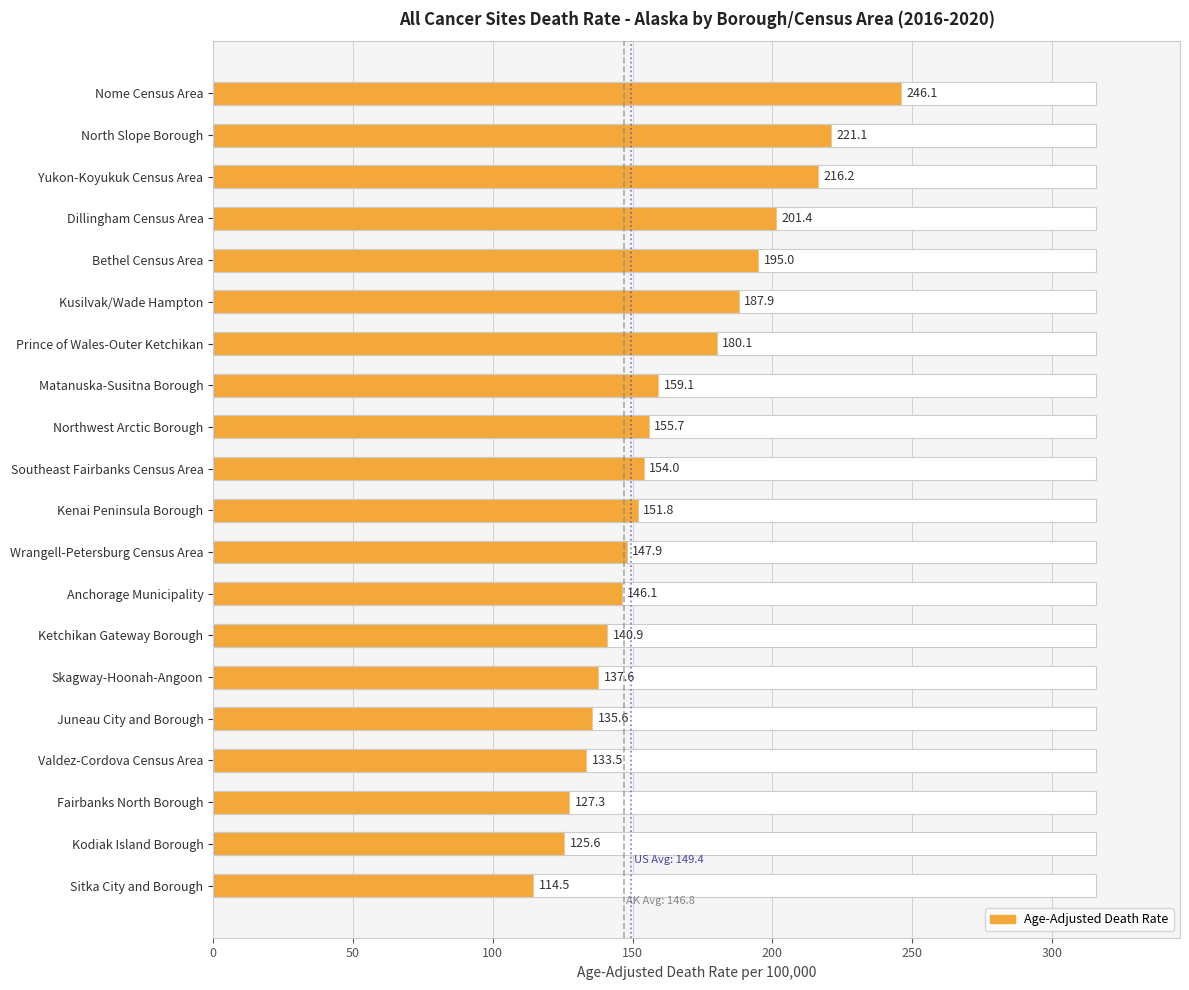

What is the minimum value shown in the chart?

114.5